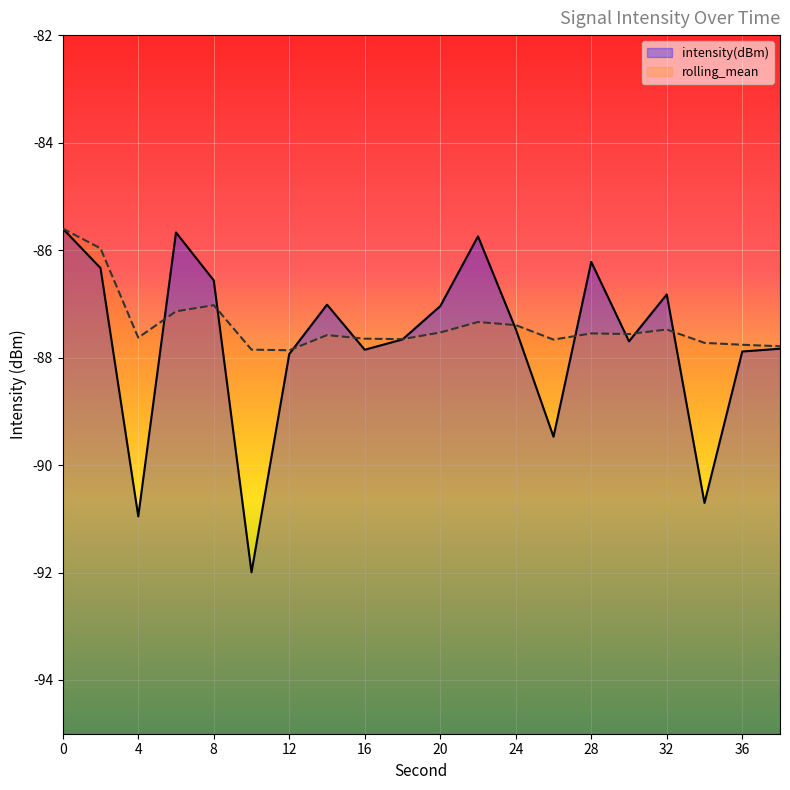

Which series has the largest total across all categories?

rolling_mean